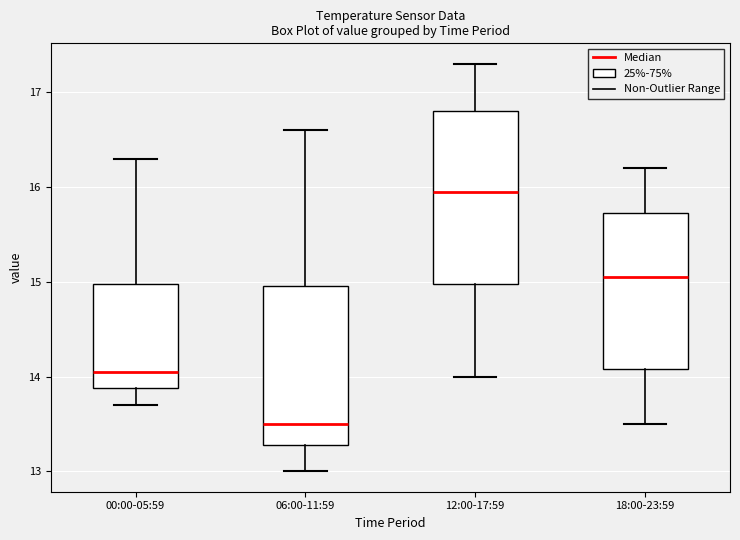

Reading left to right, transcribe this box plot: for each box, give where its median line is, the range the box spans, and where its two whiskers end, as read against the y-axis. The values are not printed on the chart, so give them approximately, as read against the axis.

00:00-05:59: median 14.1, box 13.9 to 15.0, whiskers 13.7 to 16.3
06:00-11:59: median 13.5, box 13.3 to 15.0, whiskers 13.0 to 16.6
12:00-17:59: median 16.0, box 15.0 to 16.8, whiskers 14.0 to 17.3
18:00-23:59: median 15.1, box 14.1 to 15.7, whiskers 13.5 to 16.2